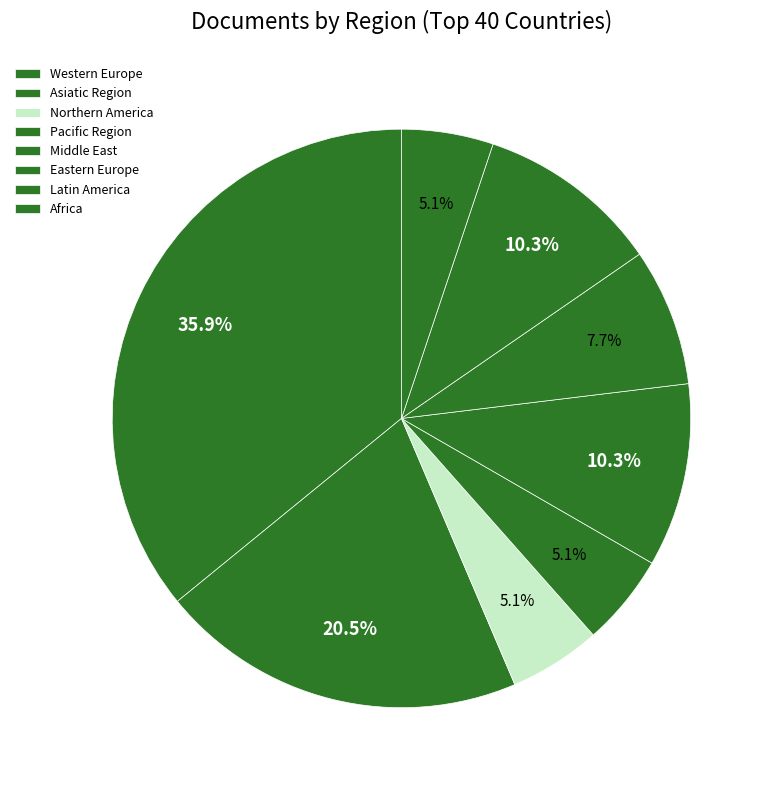

Count the number of slices in the pie.

8